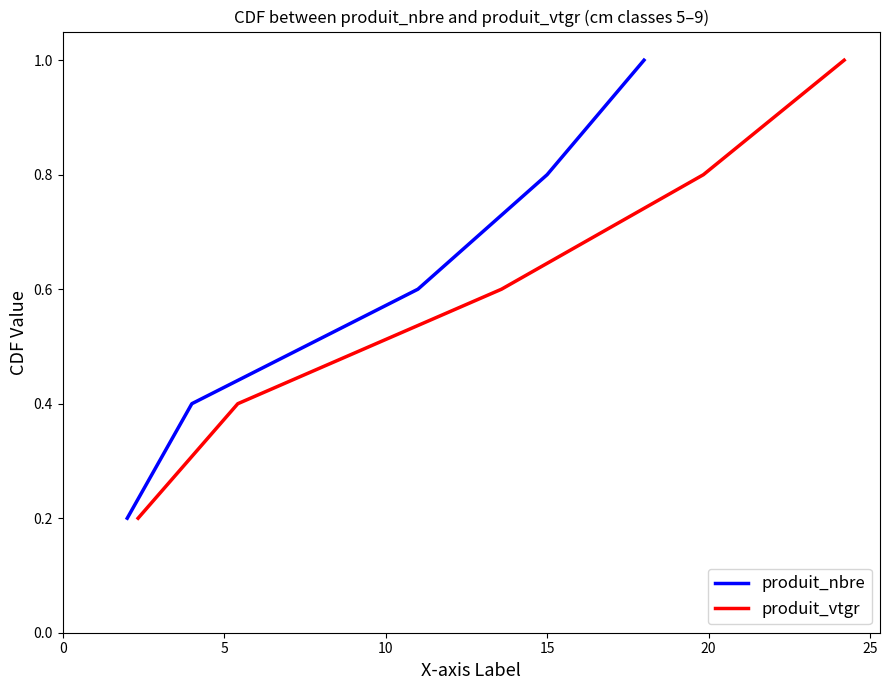

What are all the series names shown in the legend?

produit_nbre, produit_vtgr